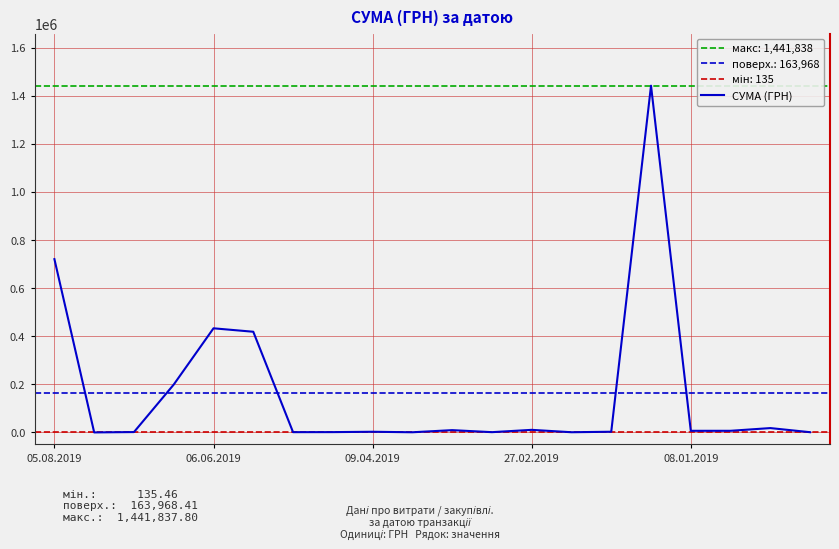

What is the maximum value for СУМА (ГРН)?

1441837.8